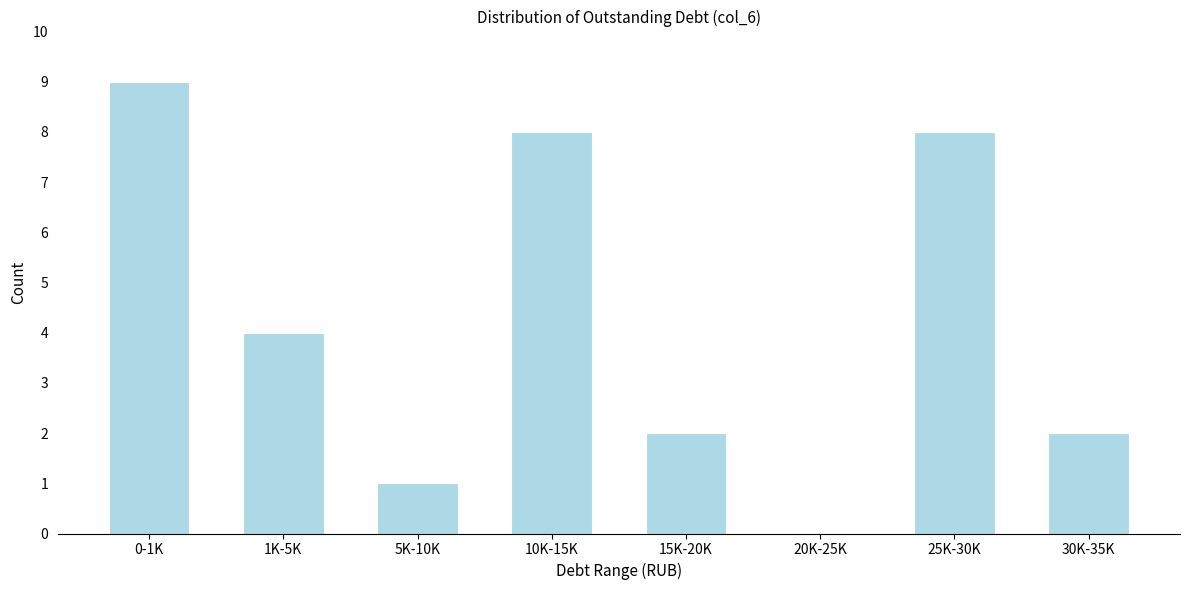

Reading left to right, list all the values displayed in this chart.

0-1K=9	1K-5K=4	5K-10K=1	10K-15K=8	15K-20K=2	20K-25K=0	25K-30K=8	30K-35K=2